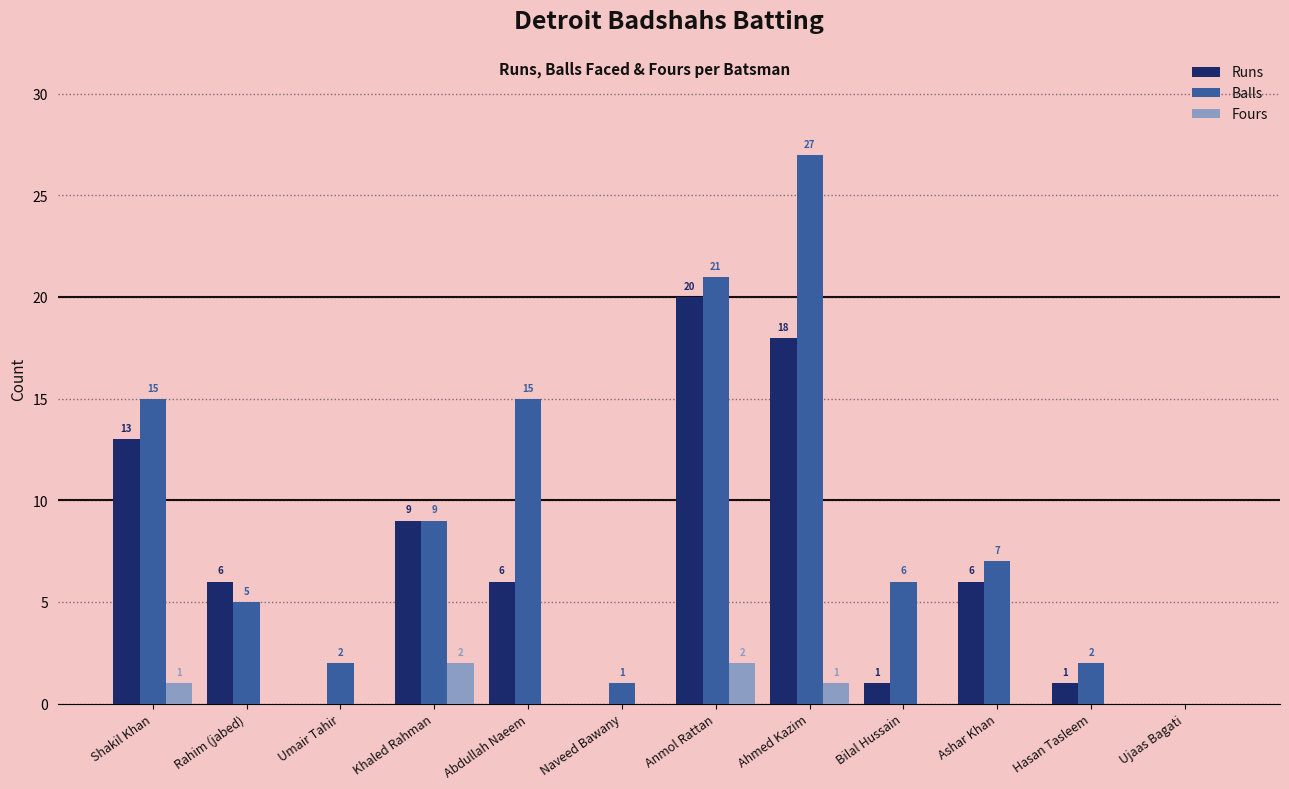

The value of Balls at Khaled Rahman is 16. True or false?

False